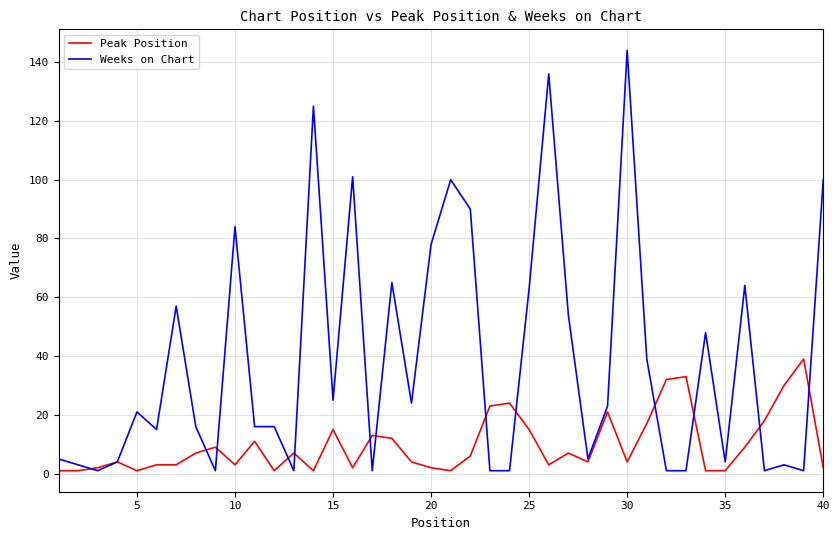

Rank the series by their average value, from highest to lowest.

Weeks on Chart, Peak Position